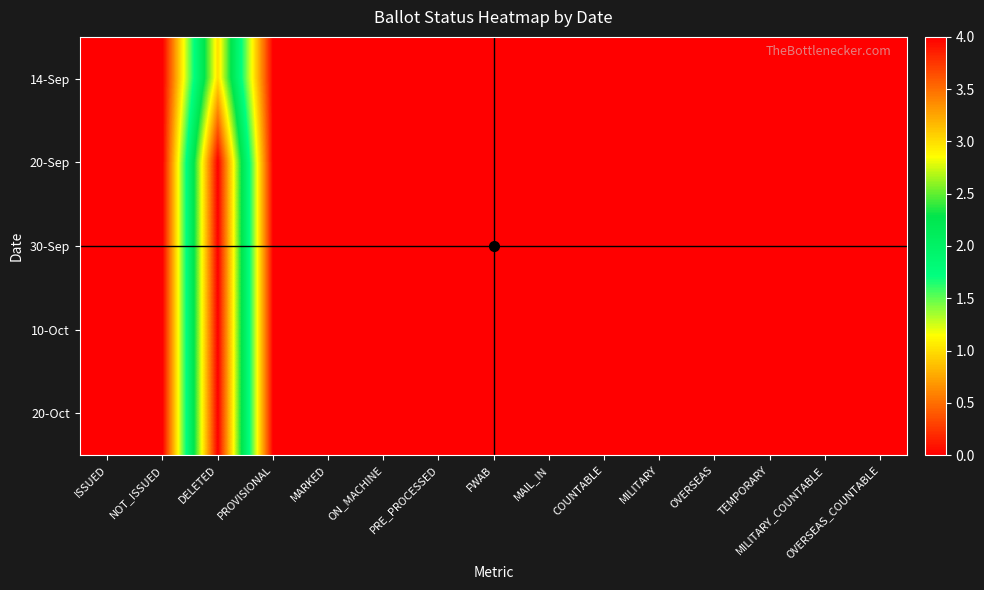

At FWAB, list the series in order from largest to smallest.

14-Sep, 20-Sep, 30-Sep, 10-Oct, 20-Oct